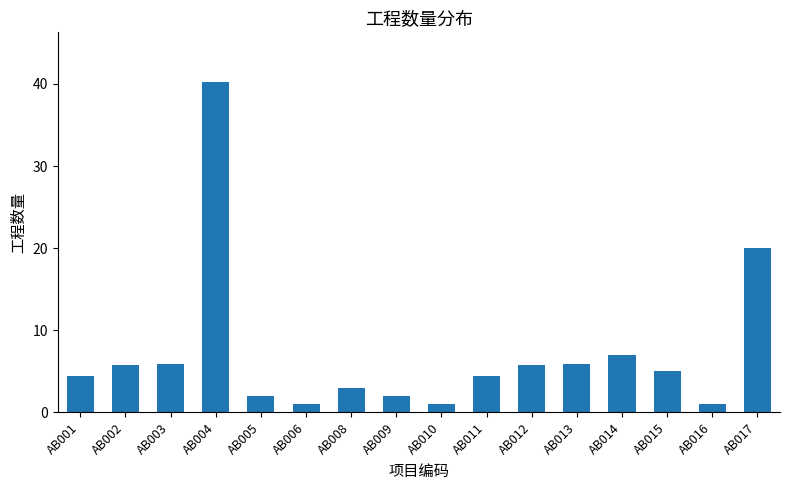

At which category does the chart reach its peak across all series?

AB004